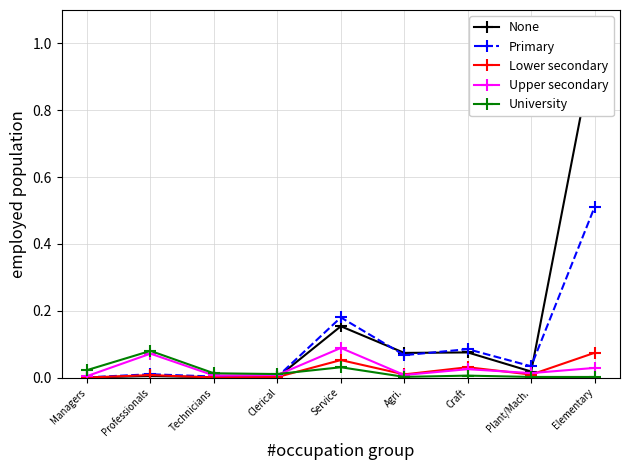

At Craft, list the series in order from smallest to largest.

University, Upper secondary, Lower secondary, None, Primary